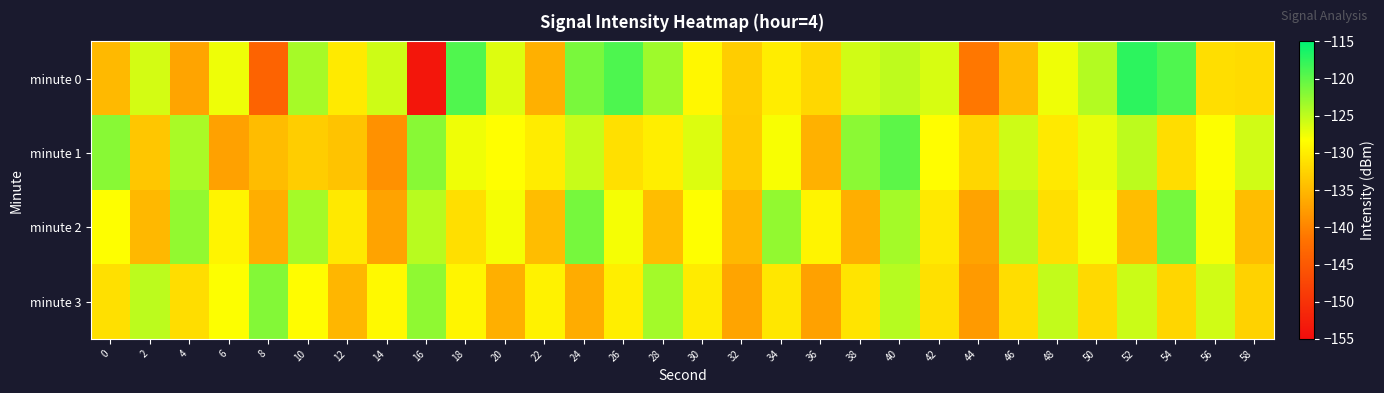

List the series in order of their peak value, highest first.

minute 0, minute 1, minute 2, minute 3